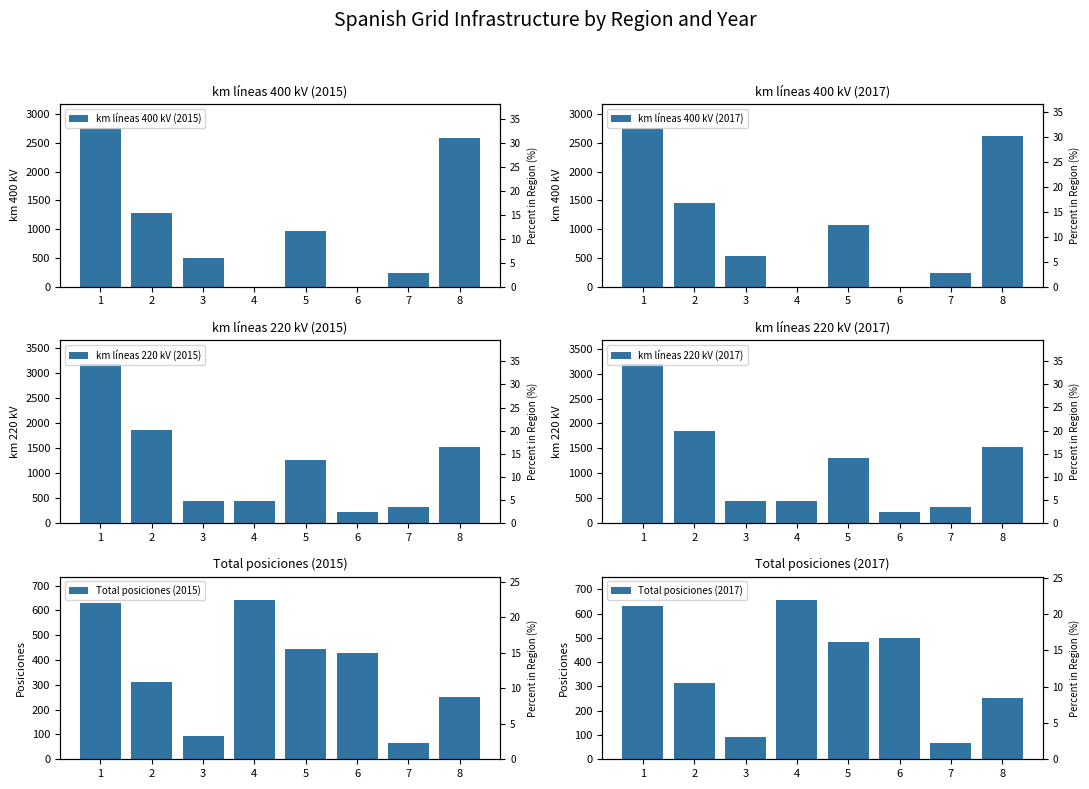

Is it true that Total posiciones (2017) equals 481.0 at 5?

True